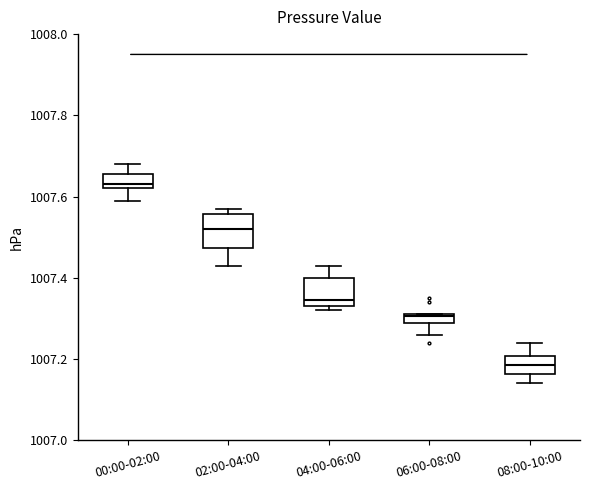

Where does the median line of the box for 08:00-10:00 sit on the y-axis? The values are not printed on the chart, so give them approximately, as read against the axis.

1007.18